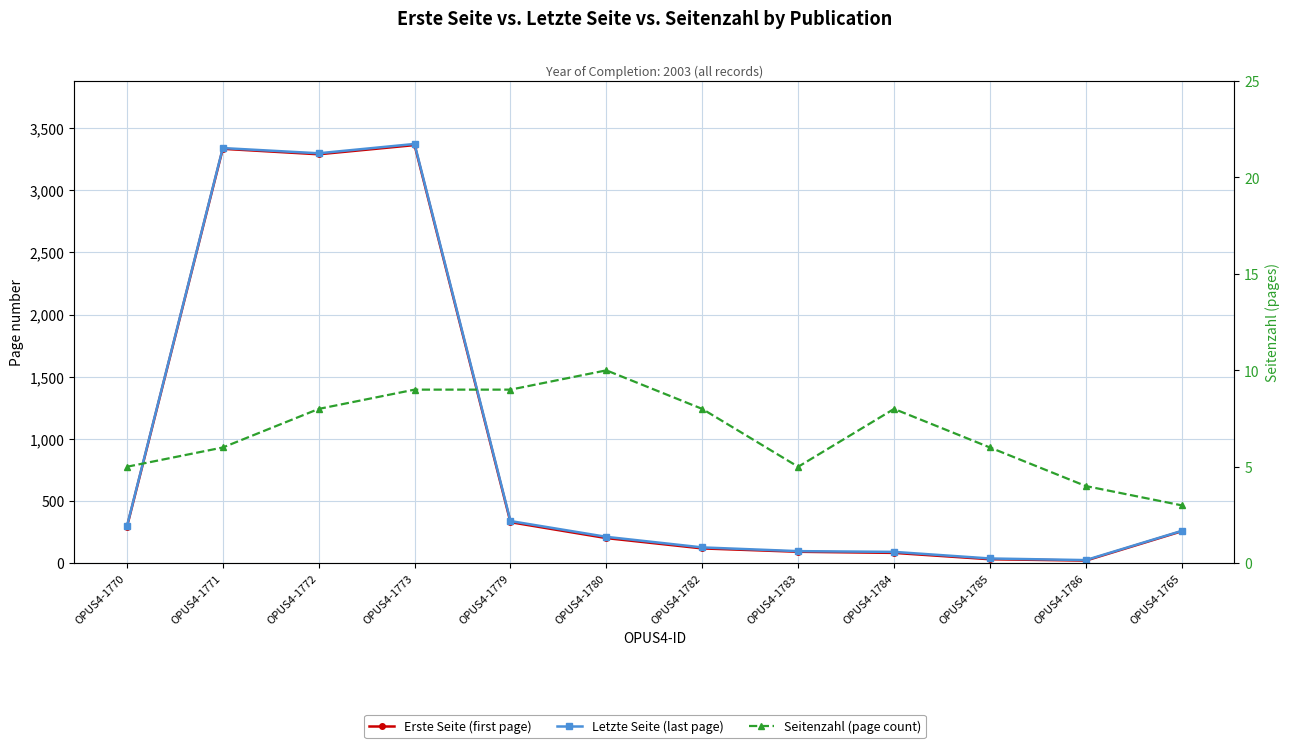

What is the label of the 2nd point from the right?

OPUS4-1786